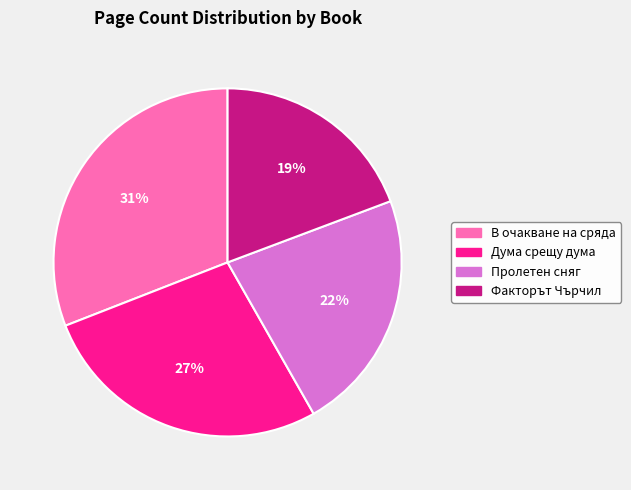

What is the largest slice in the pie chart?

В очакване на сряда